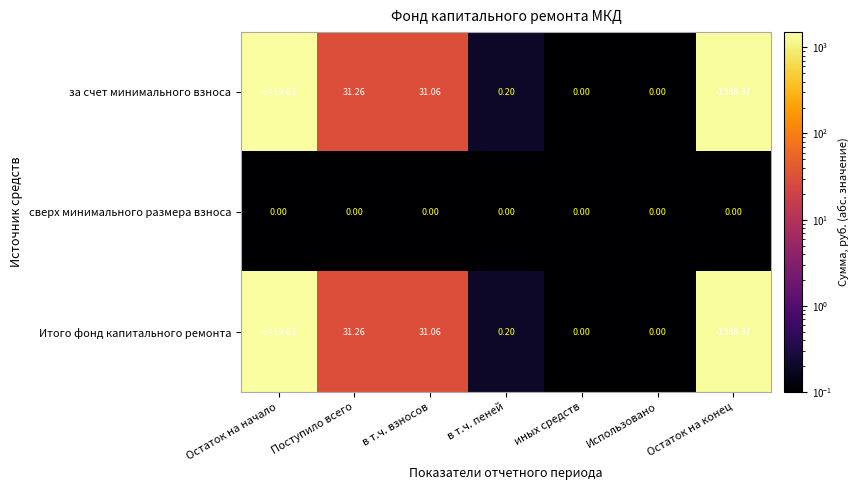

Which series has the largest total across all categories?

сверх минимального размера взноса